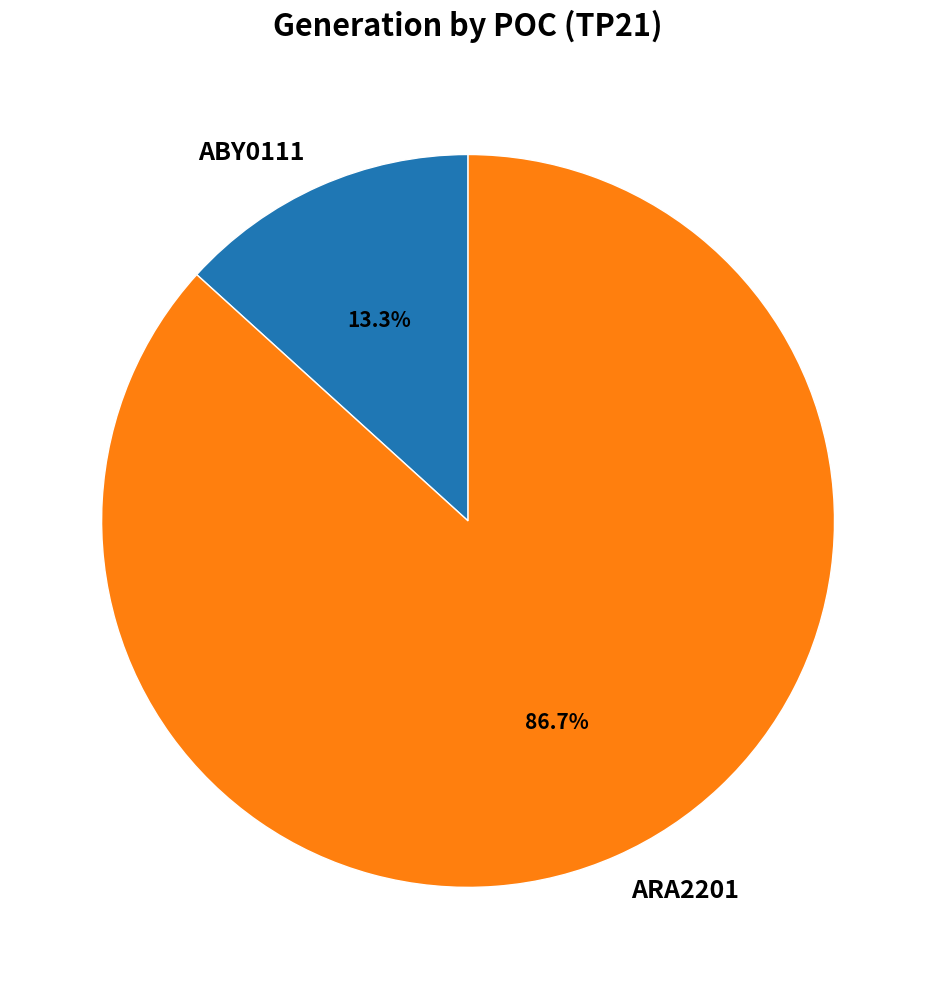

Combined, what portion of the pie is ABY0111 and ARA2201?

100.0%